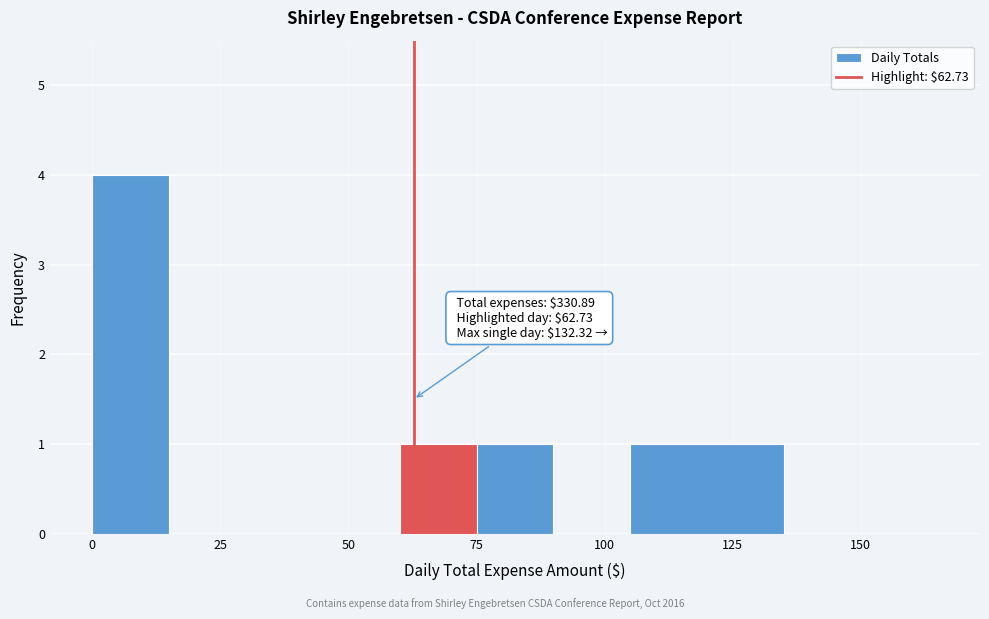

Read against the x-axis, roughly where is the centre of the tallest bar?

10